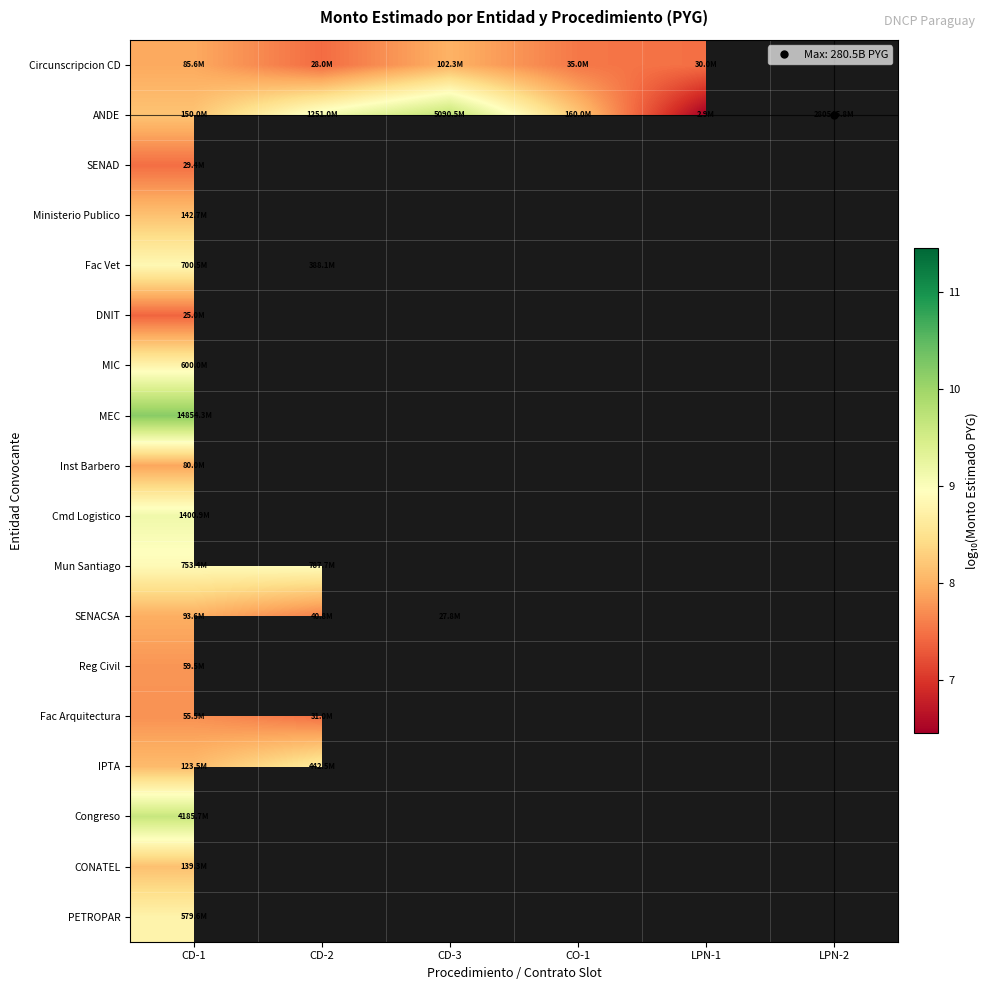

What is the smallest value displayed?

6.5